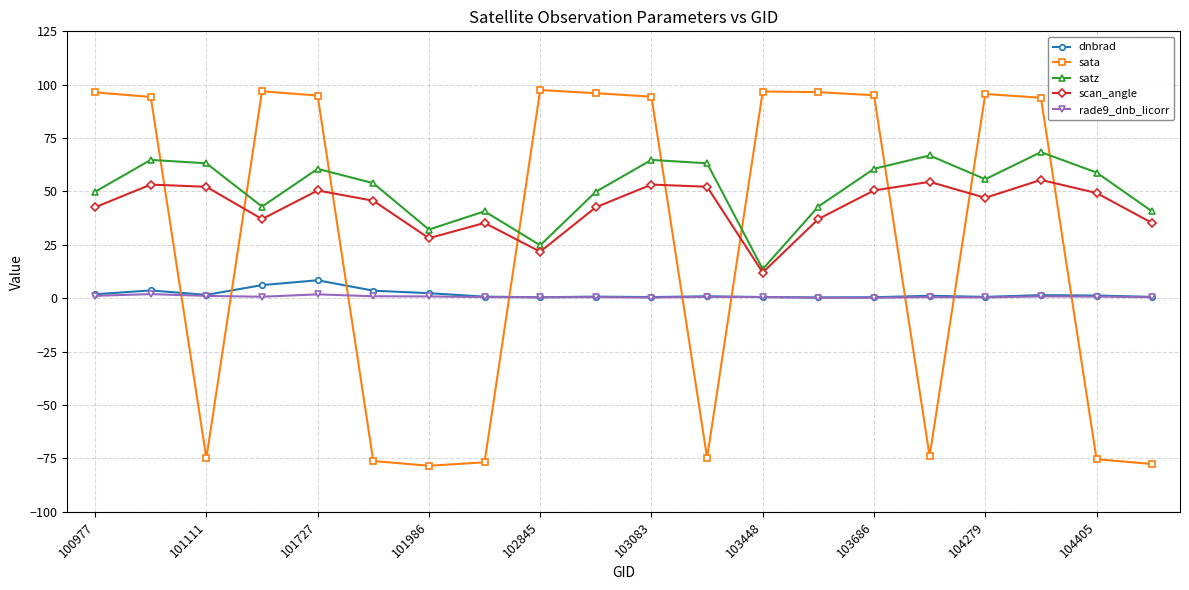

Which series has the widest spread of values?

sata